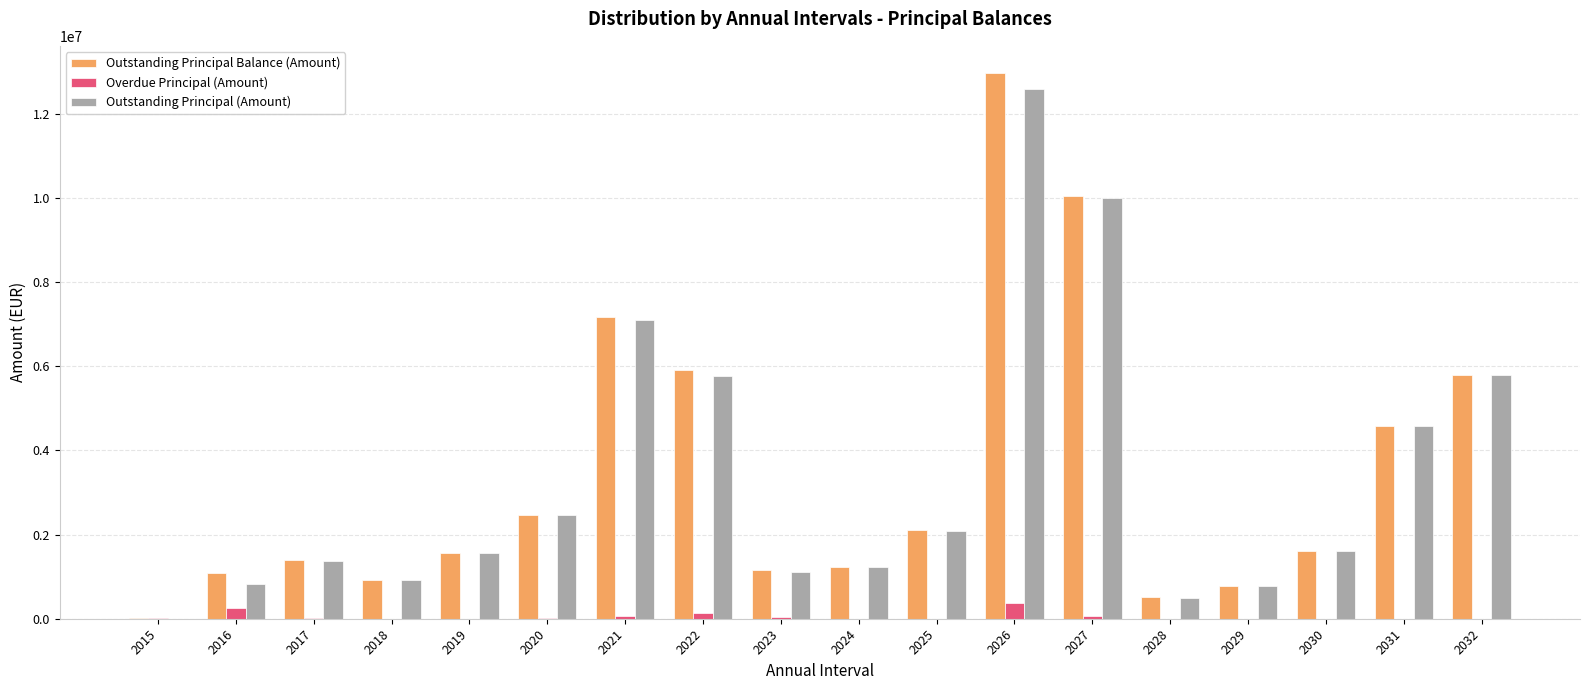

What is the sum of all Outstanding Principal (Amount) values?

60308307.5